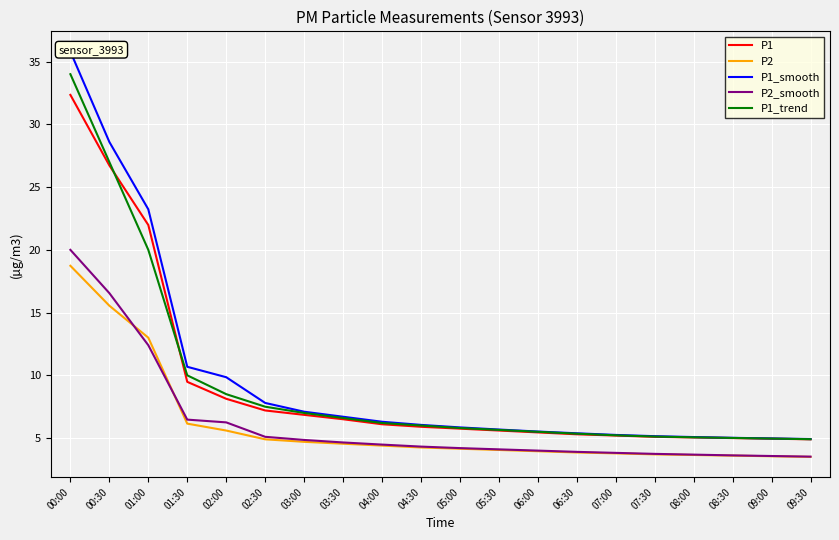

Rank the categories by P1_smooth value from lowest to highest.

09:30, 09:00, 08:30, 08:00, 07:30, 07:00, 06:30, 06:00, 05:30, 05:00, 04:30, 04:00, 03:30, 03:00, 02:30, 02:00, 01:30, 01:00, 00:30, 00:00